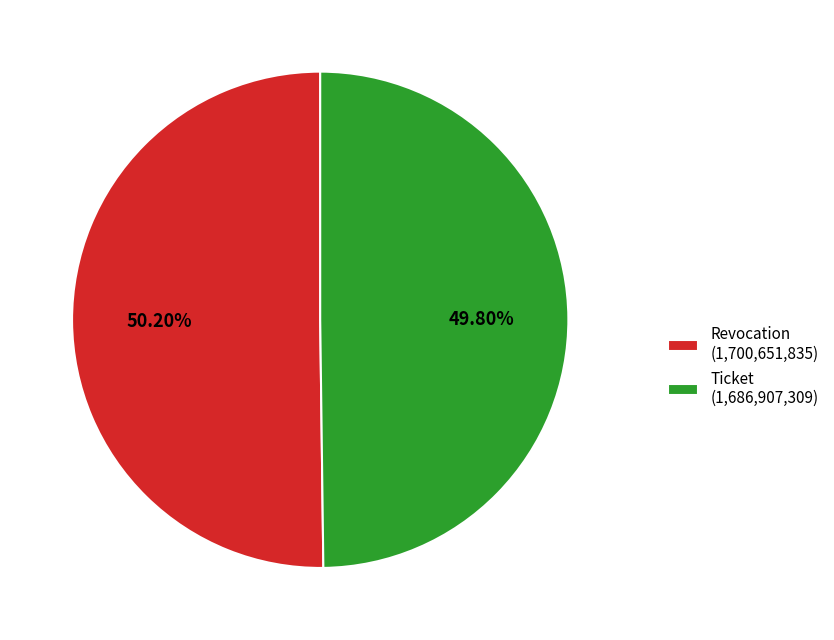

Does any single category account for the majority?

Yes